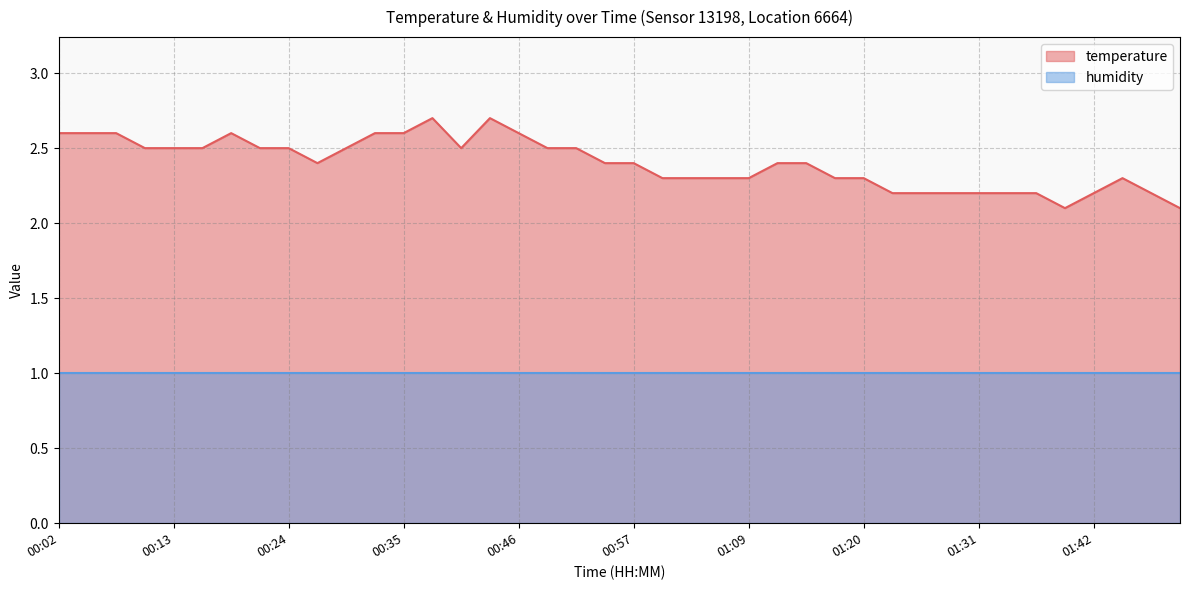

Rank the categories by value from highest to lowest.

00:38, 00:44, 00:02, 00:05, 00:07, 00:19, 00:33, 00:35, 00:46, 00:10, 00:13, 00:16, 00:21, 00:24, 00:30, 00:41, 00:49, 00:52, 00:27, 00:55, 00:57, 01:11, 01:14, 01:00, 01:03, 01:06, 01:09, 01:17, 01:20, 01:45, 01:23, 01:25, 01:28, 01:31, 01:34, 01:36, 01:42, 01:47, 01:39, 01:50